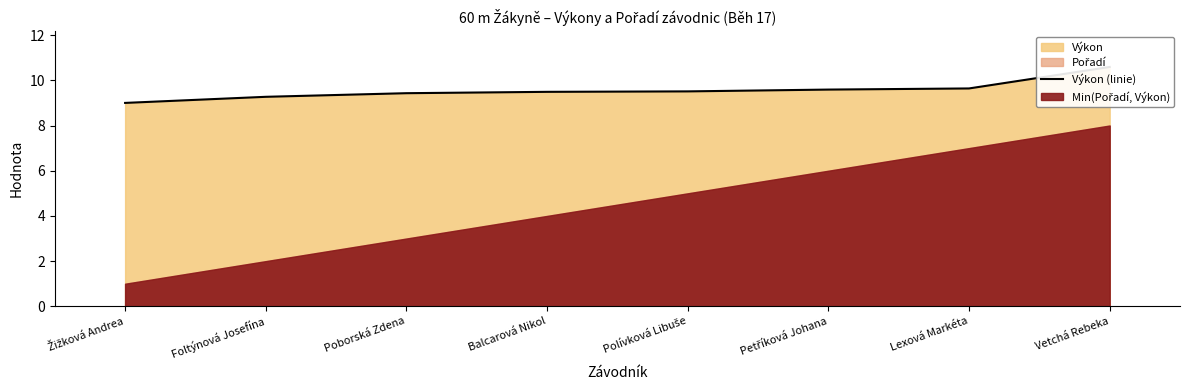

How many lines are shown in the chart?

1